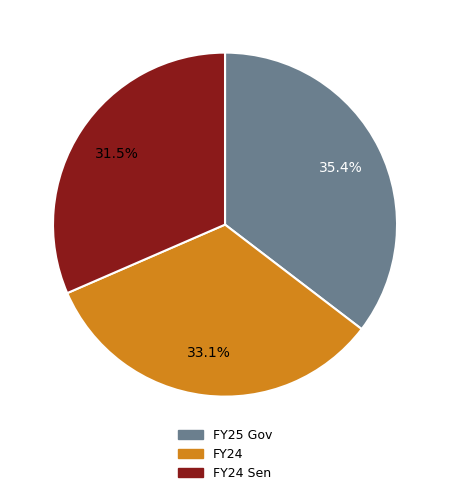

Does any single category account for the majority?

No